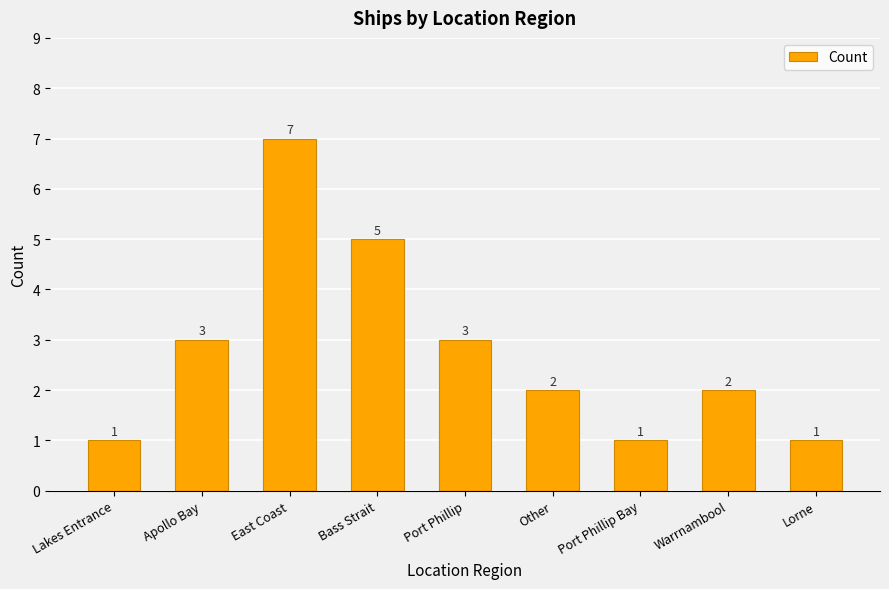

Count the values in the range 1 to 3.

7